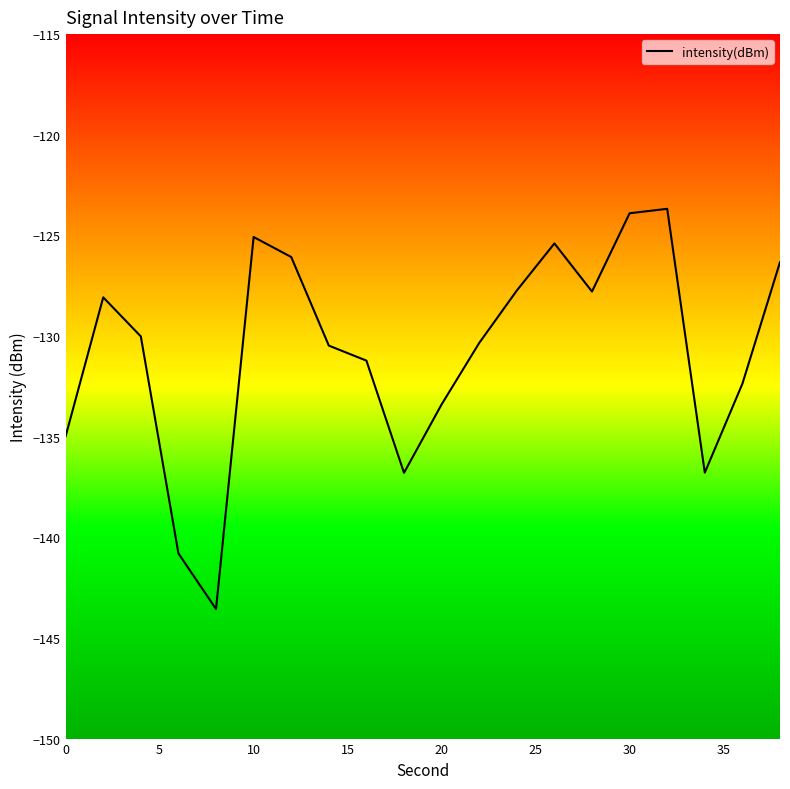

Is it true that intensity(dBm) equals -204.6 at 30?

False